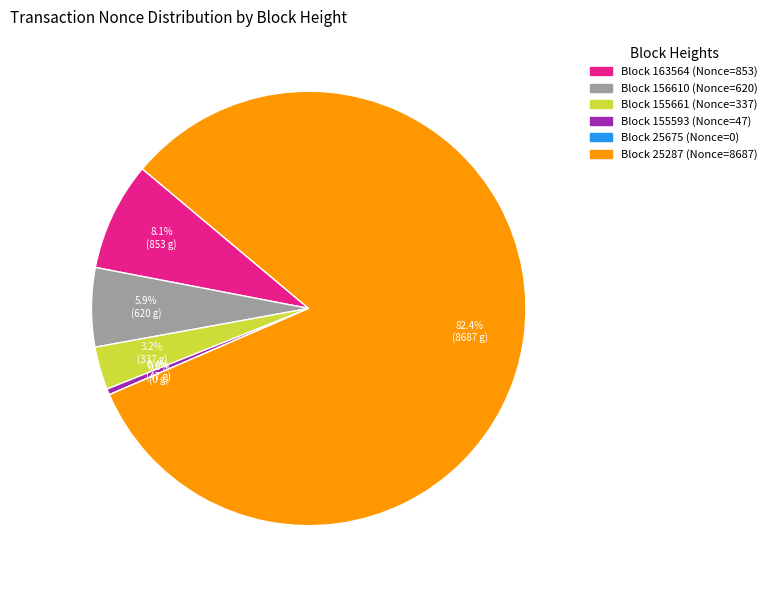

What is the change in value from 155661 to 25287?

+8350